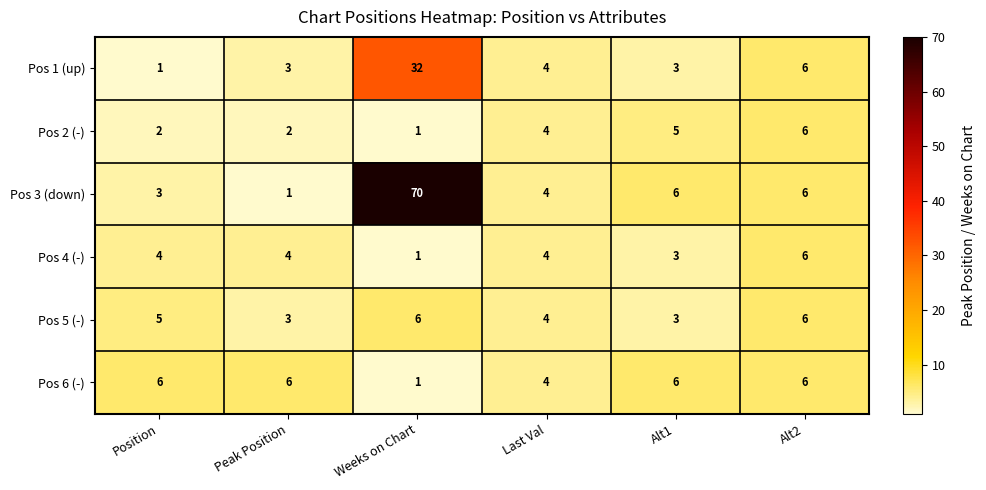

How many Pos 5 (-) values are between 3 and 6?

6